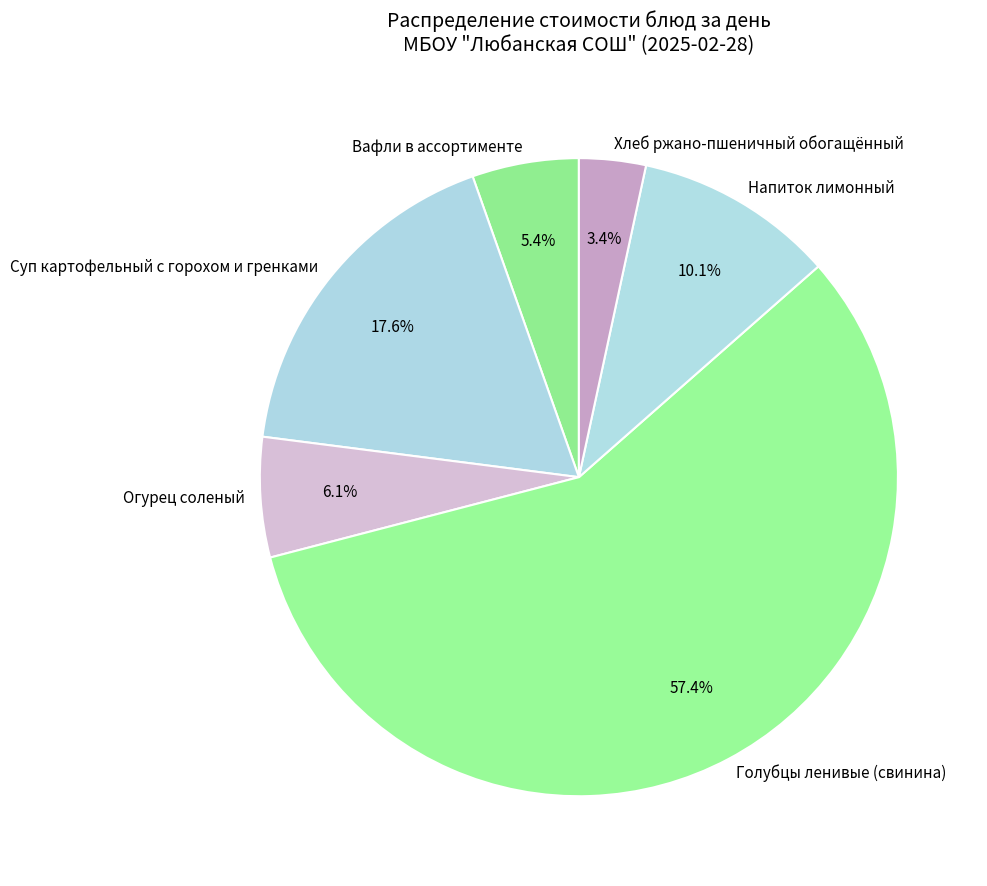

What percentage is the Хлеб ржано-пшеничный обогащённый slice, to the nearest percent?

3%